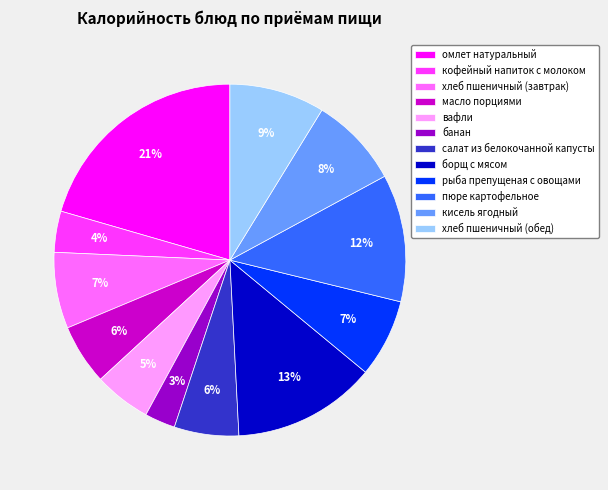

Is вафли the majority of the pie?

No